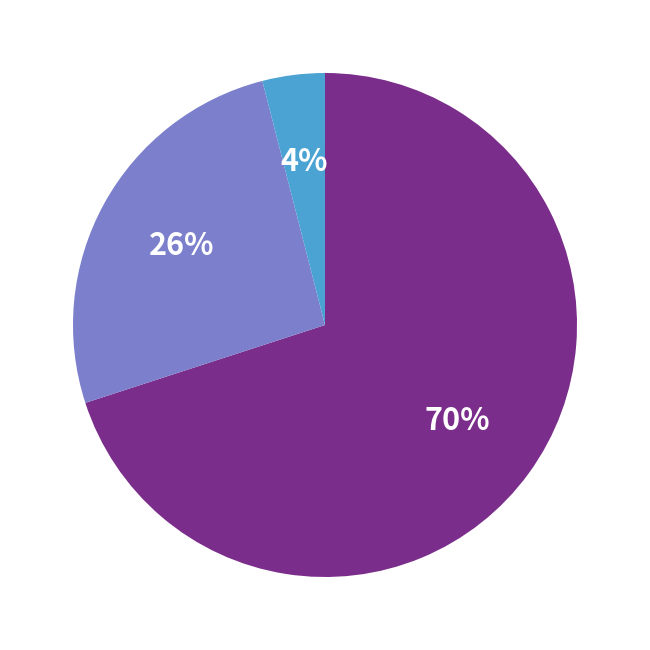

To the nearest percent, what is the difference between the largest and smallest slice percentages?

66%